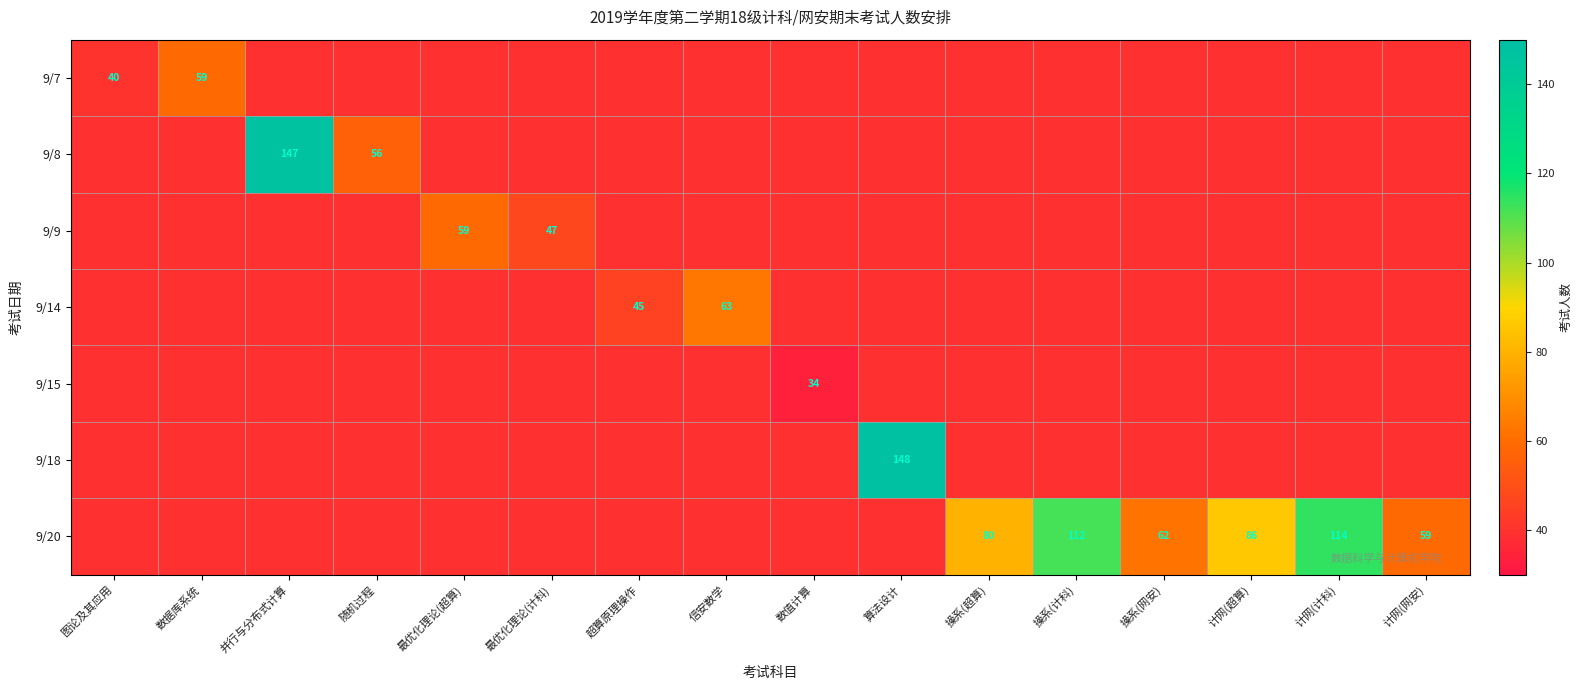

Which category has the lowest value across all series?

并行与分布式计算